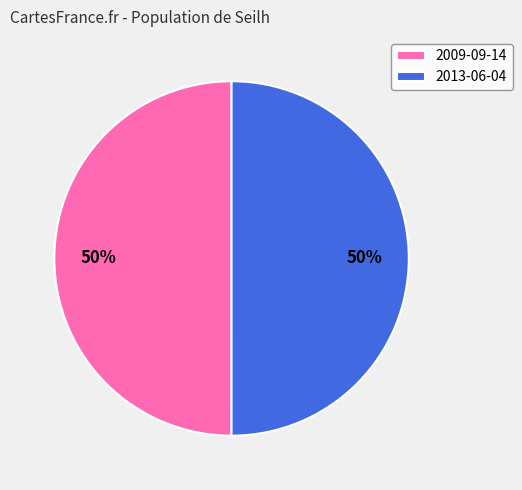

Count the number of slices in the pie.

2